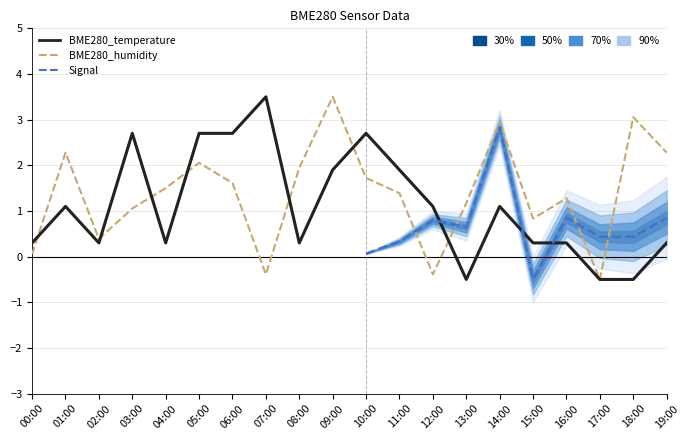

True or false: BME280_temperature has more than 0 interior local peaks.

True